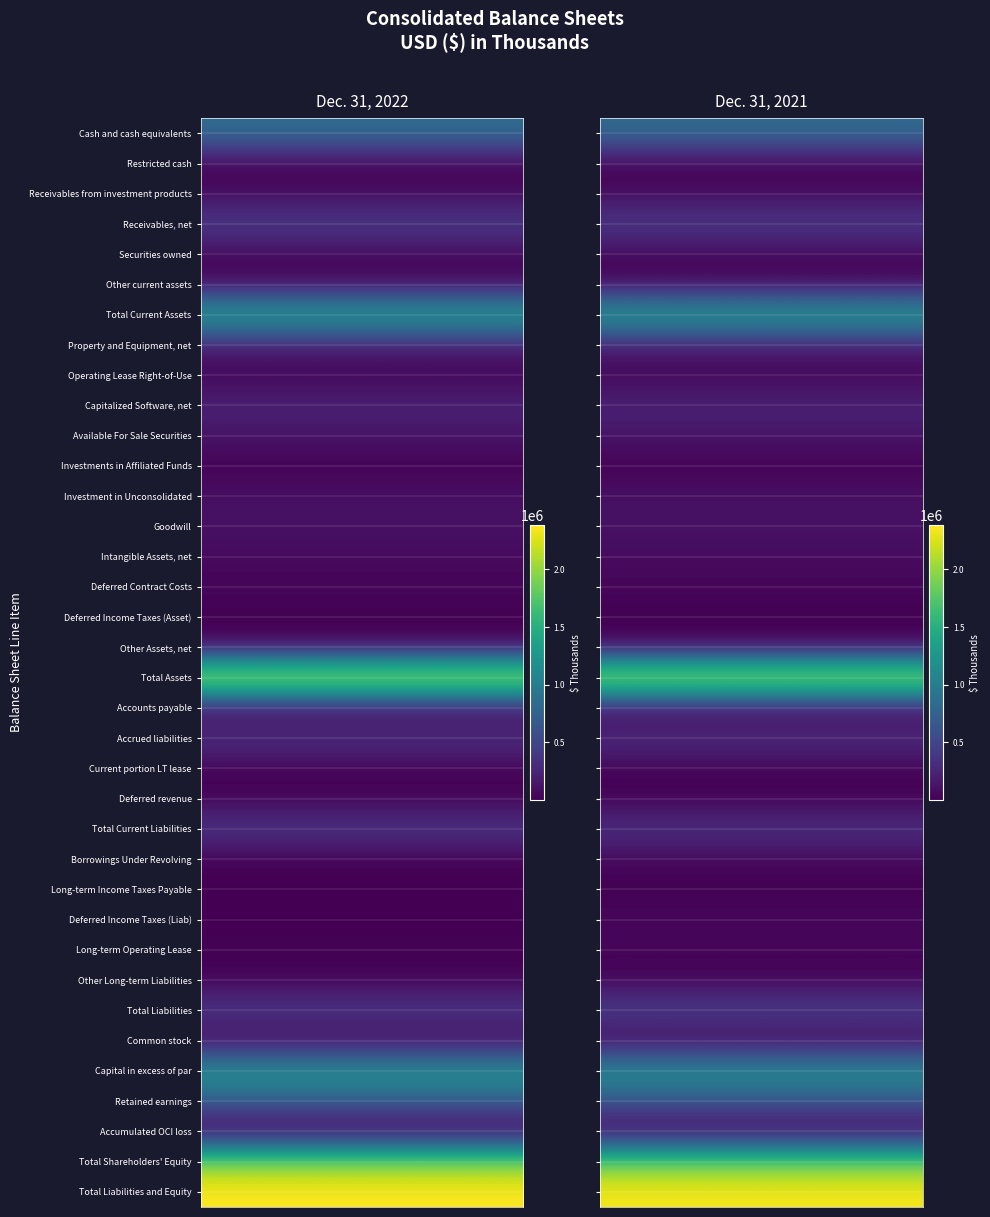

What is the difference between the Long-term Operating Lease values at 1 and 0?

8853